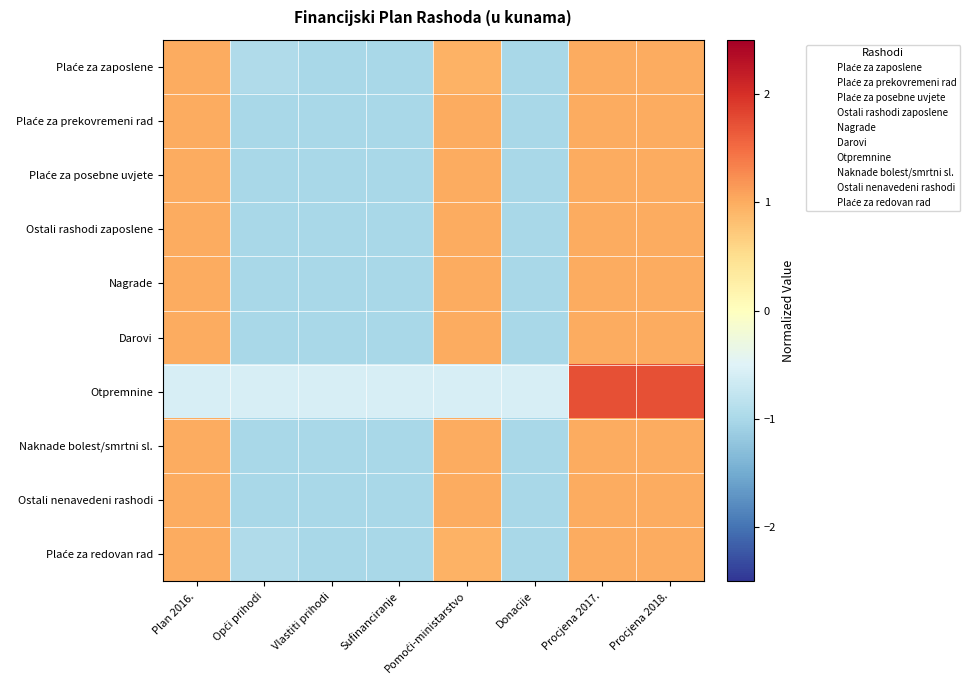

How many data points does each series have?

8